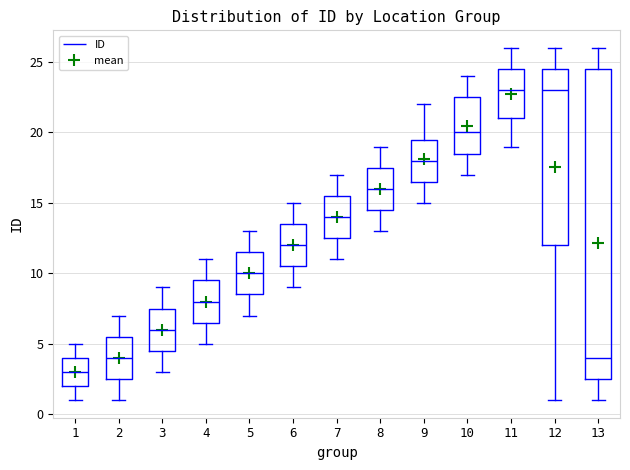

Which box's median line is the lowest?

1